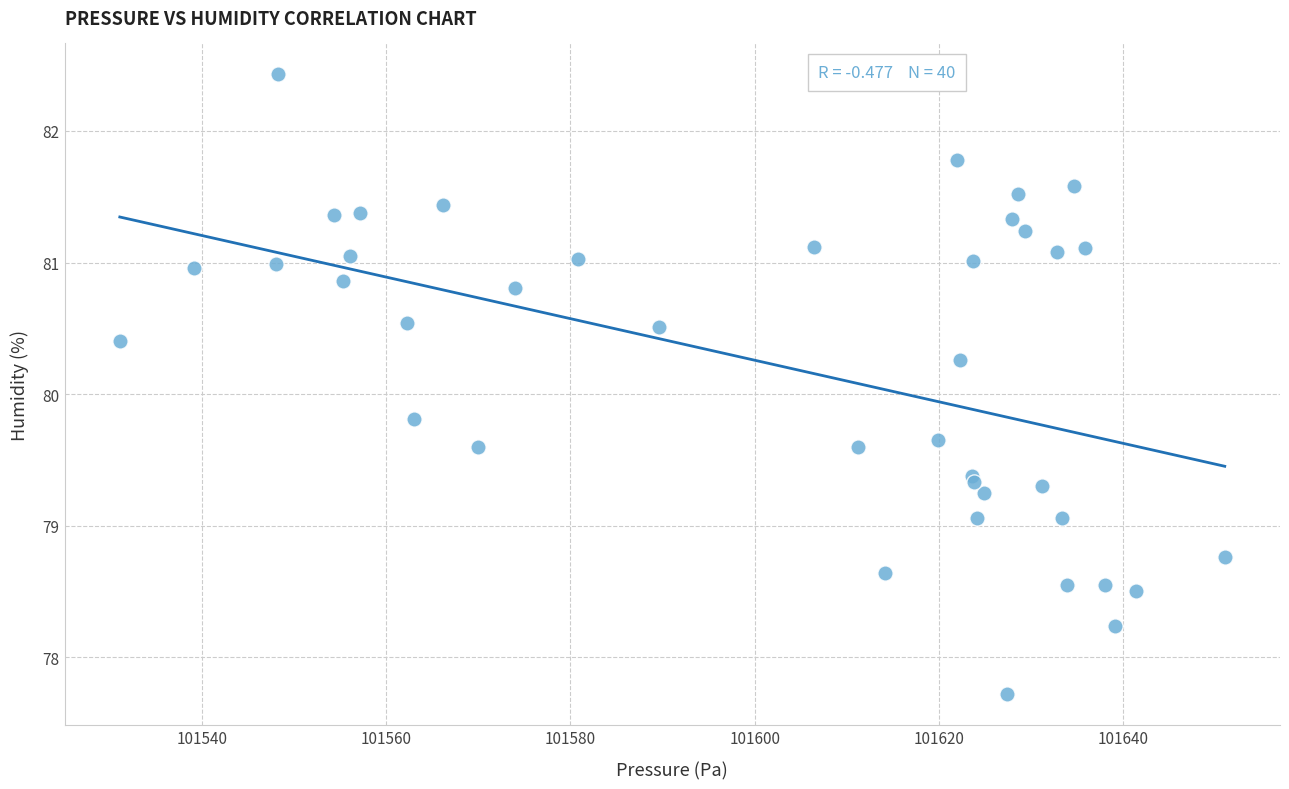

What Y value in the scatter plot is closest to 80?

79.8